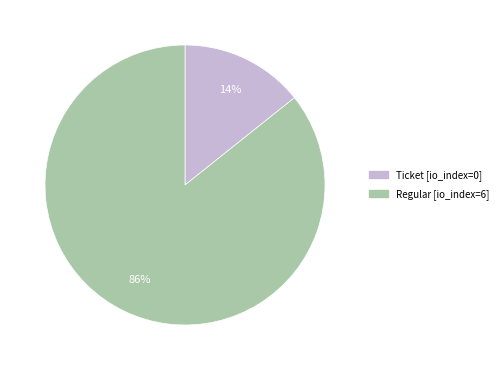

Does any single category account for the majority?

Yes